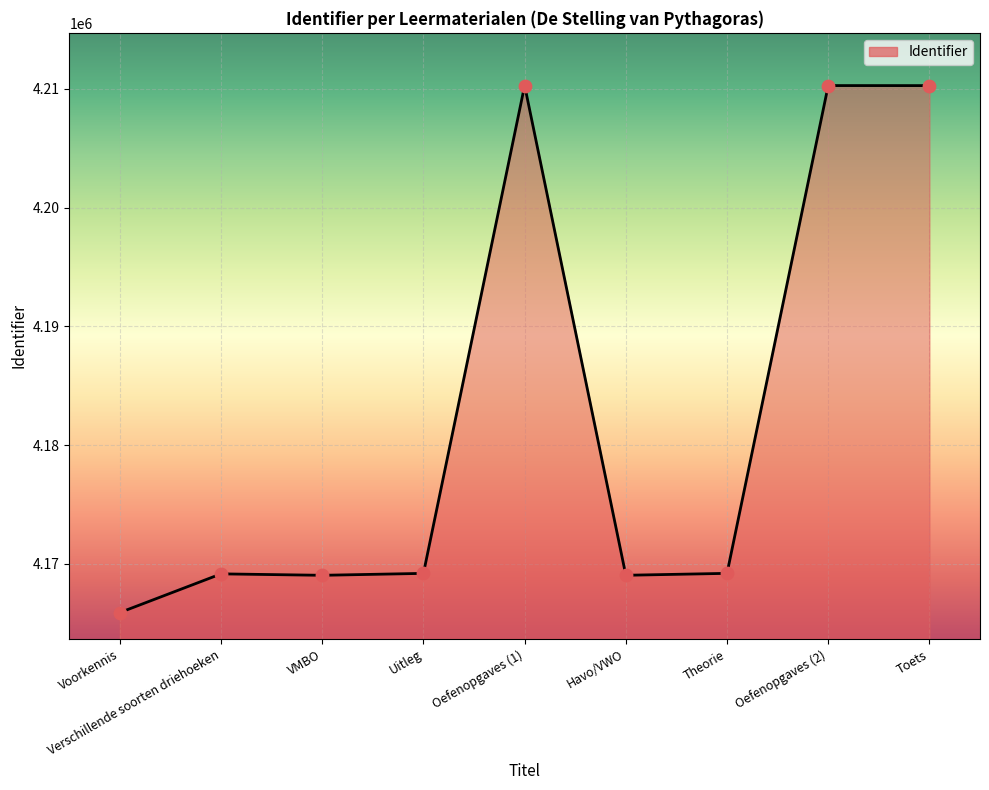

Which has a higher value, Havo/VWO or Oefenopgaves (2)?

Oefenopgaves (2)